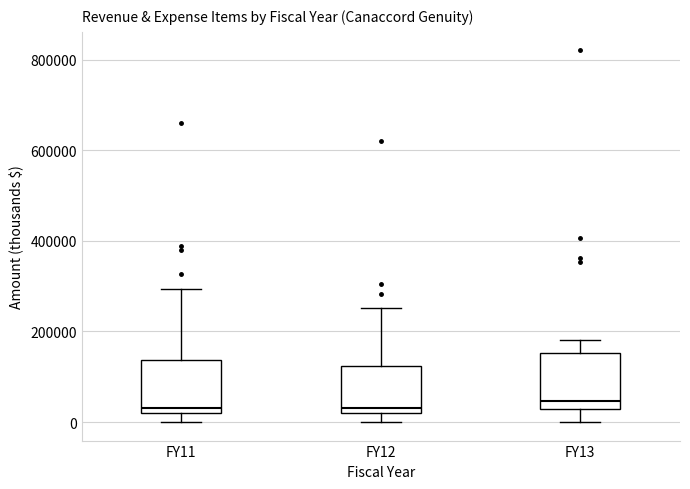

Reading left to right, read every box against the y-axis: the position of its median line, the range the box covers, and the ends of its whiskers. The values are not printed on the chart, so give them approximately, as read against the axis.

FY11: median 40000, box 20000 to 140000, whiskers 0 to 300000
FY12: median 40000, box 20000 to 120000, whiskers 0 to 260000
FY13: median 40000, box 20000 to 160000, whiskers 0 to 180000